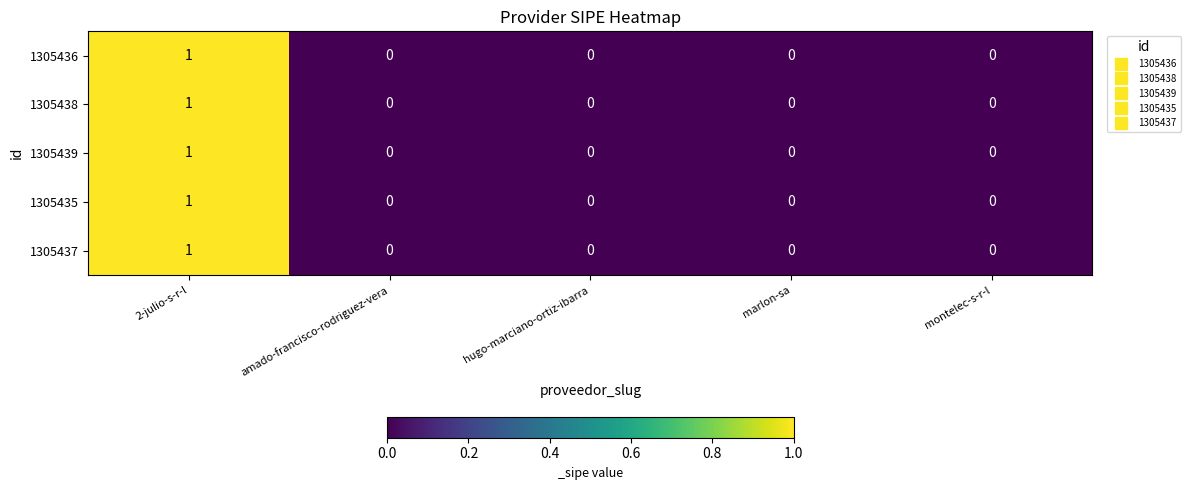

Count the 1305435 values in the range 0 to 1.

5